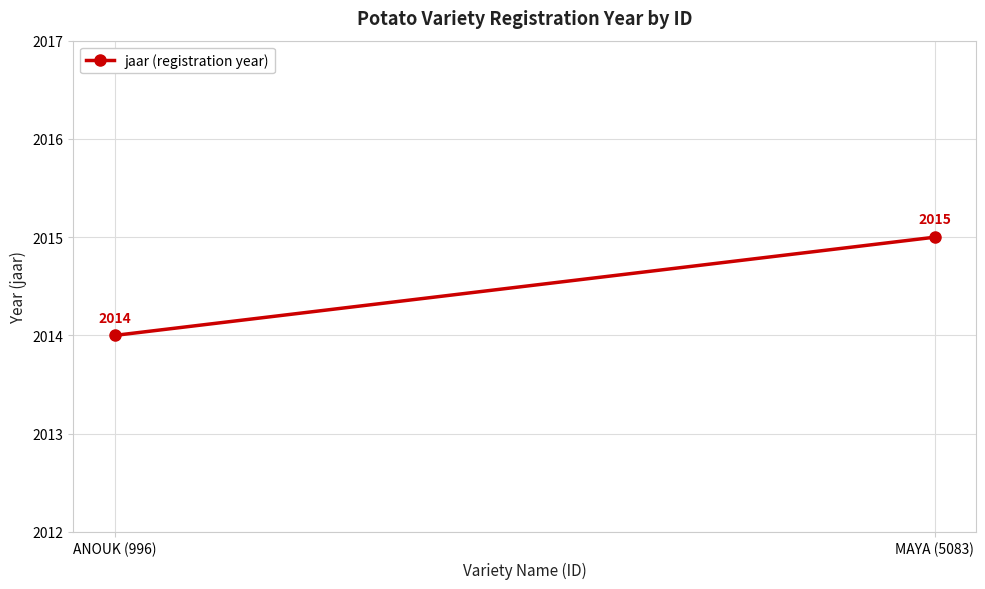

Reading left to right, what are all the values shown in this chart?

2014	2015